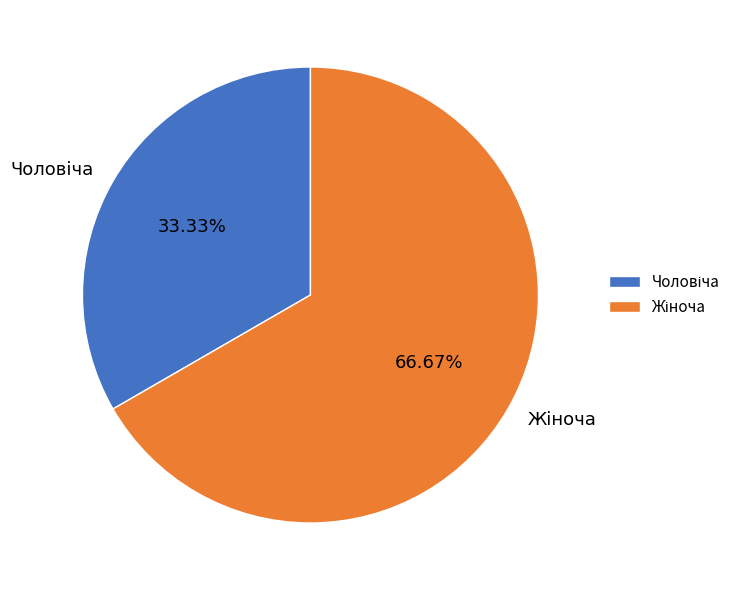

Is there a majority slice in this chart?

Yes